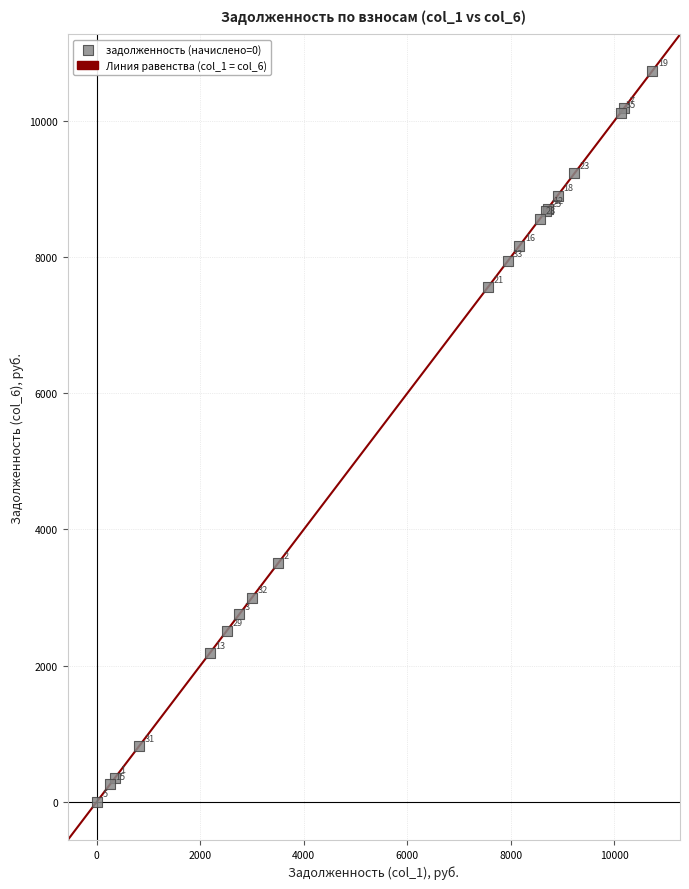

What Y value in the scatter plot is closest to 5366?

3499.2